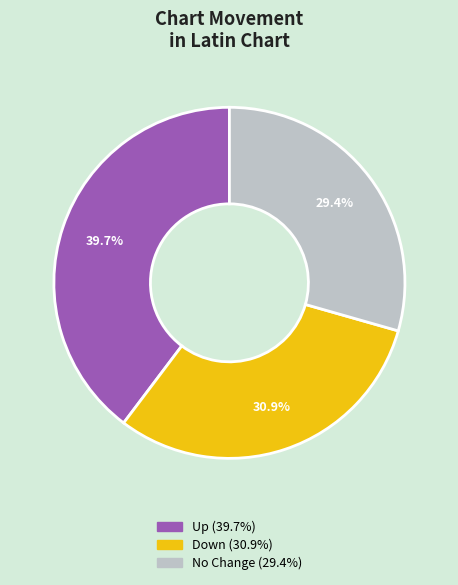

Is there any slice that represents more than half of the pie?

No